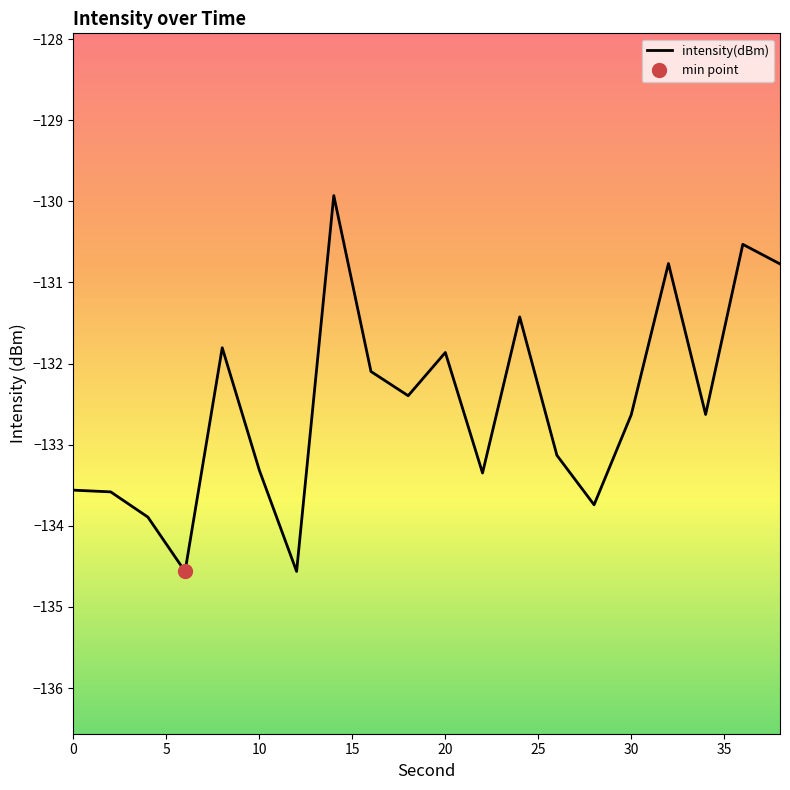

What is the minimum value shown in the chart?

-134.6